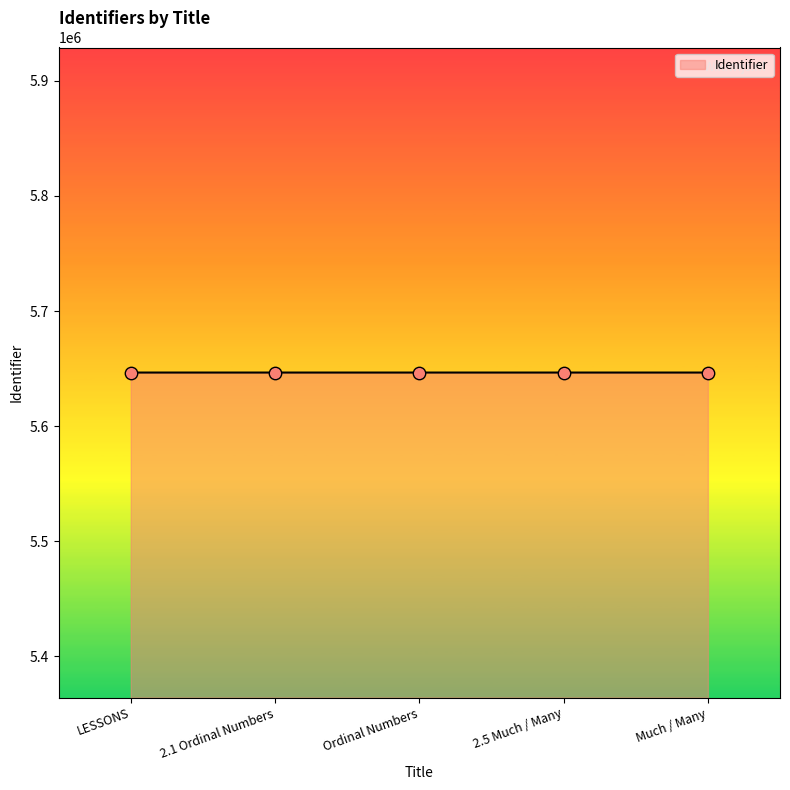

Approximately how many times larger is the value at 2.1 Ordinal Numbers compared to Ordinal Numbers?

1.0